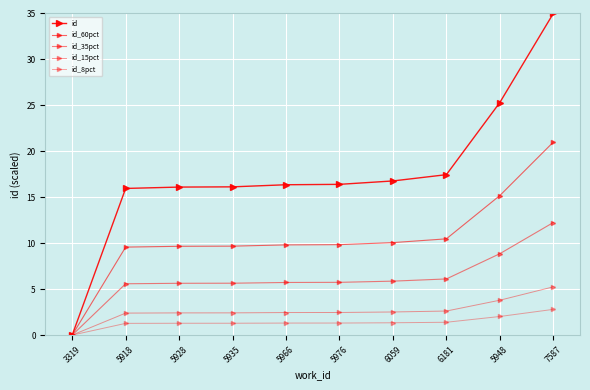

The id_8pct series shows 1.3 at 5918. True or false?

True